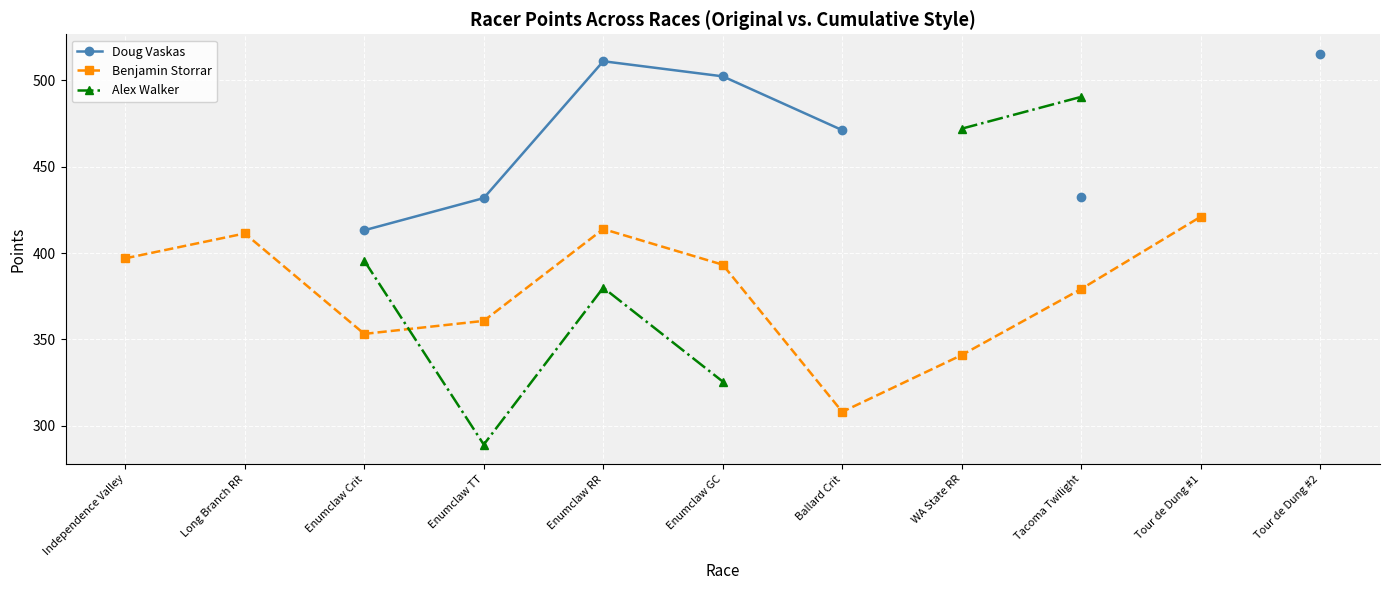

What position from the left is Independence Valley?

1